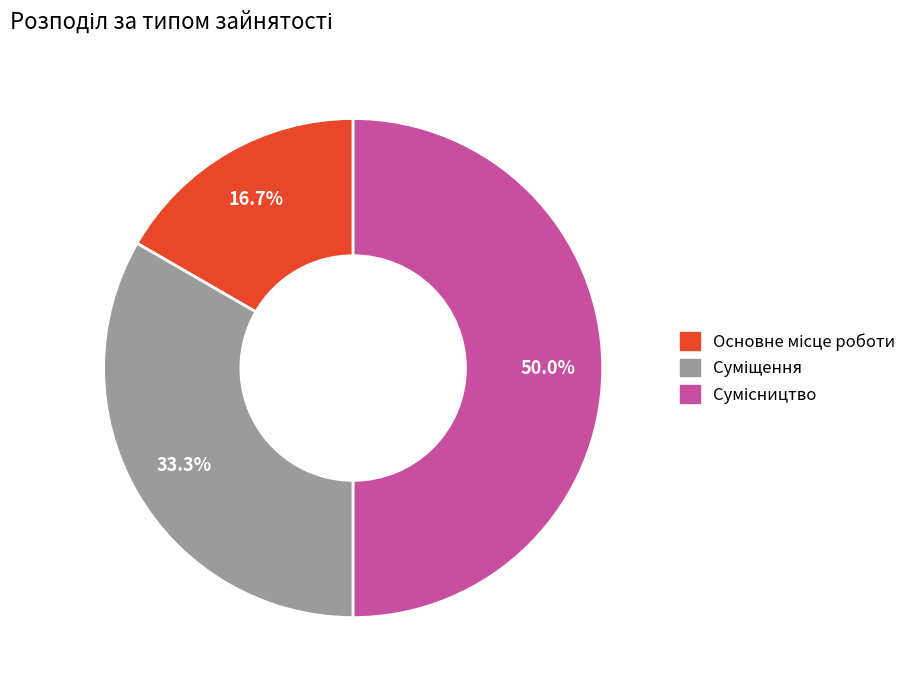

How many segments does this pie chart have?

3